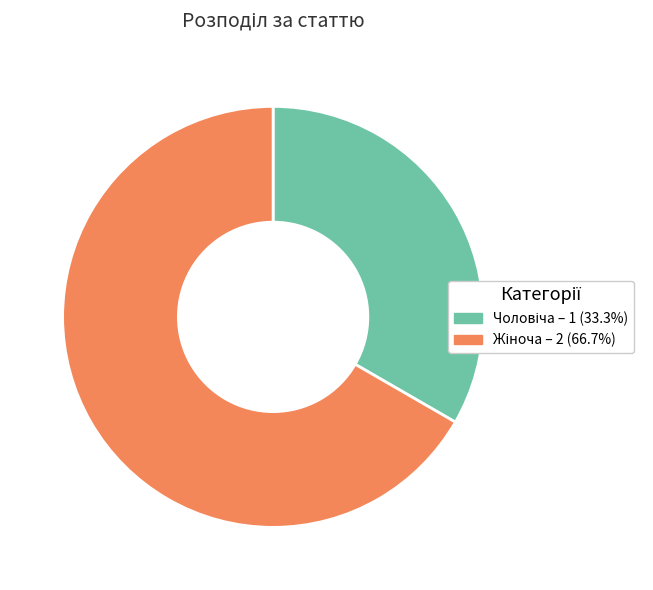

What is the change in value from Чоловіча to Жіноча?

+1